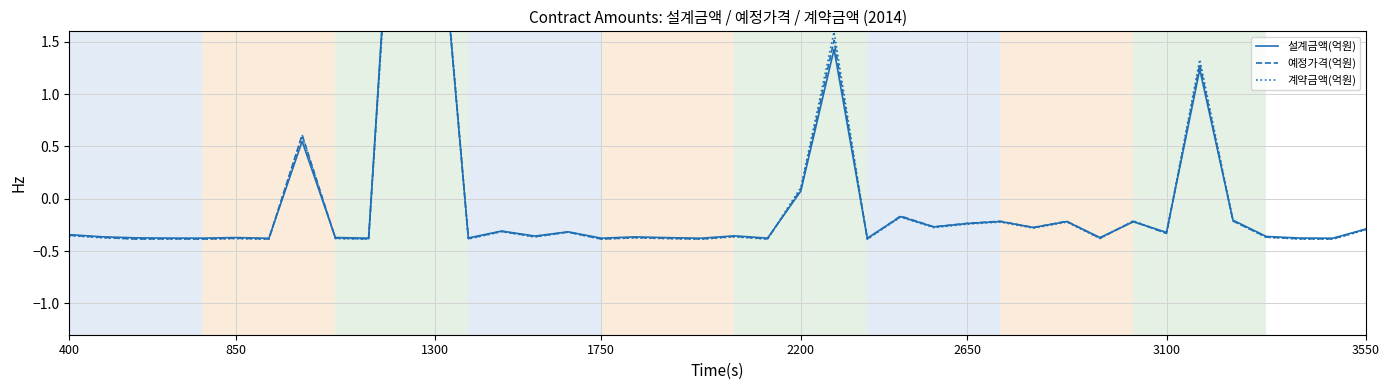

At how many categories does at least one series exceed 1?

4